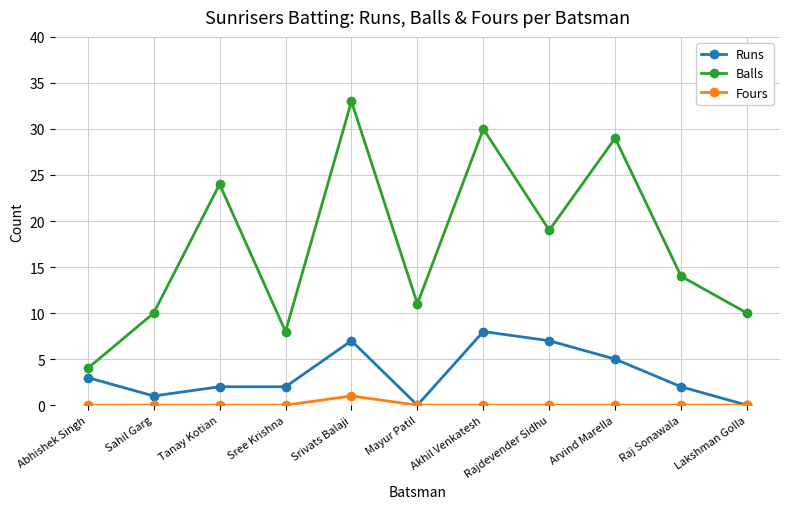

How many lines are shown in the chart?

3